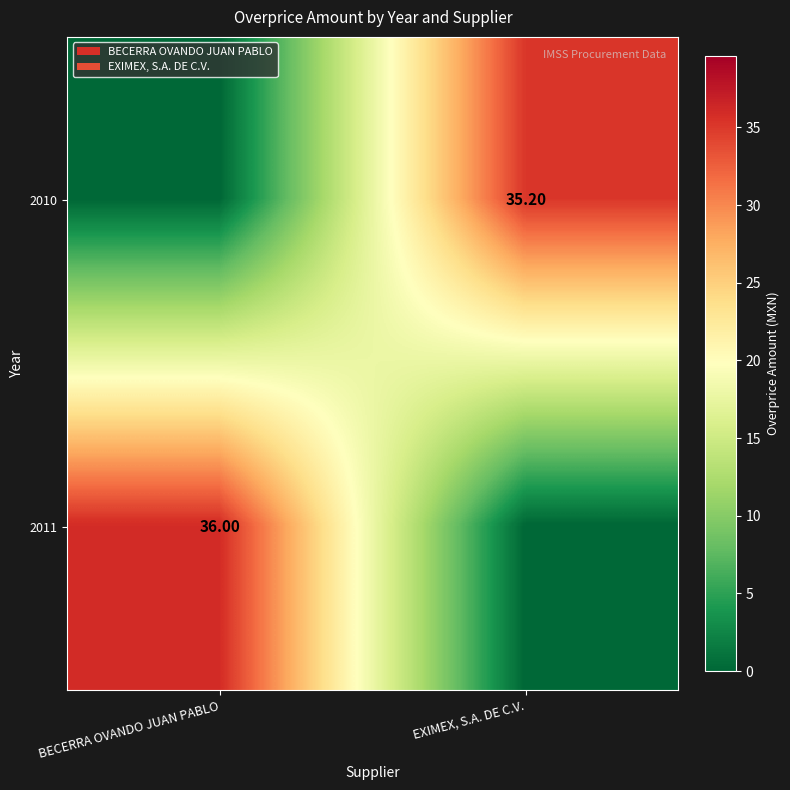

At how many categories does at least one series exceed 23?

2